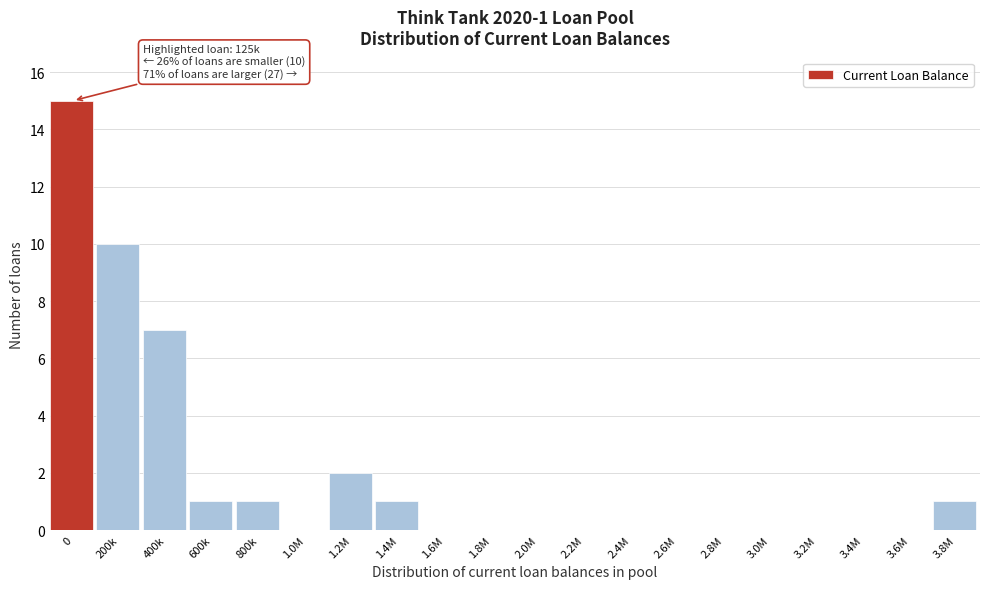

Reading left to right, transcribe all the data shown in this chart.

0=15	200k=10	400k=7	600k=1	800k=1	1.0M=0	1.2M=2	1.4M=1	1.6M=0	1.8M=0	2.0M=0	2.2M=0	2.4M=0	2.6M=0	2.8M=0	3.0M=0	3.2M=0	3.4M=0	3.6M=0	3.8M=1